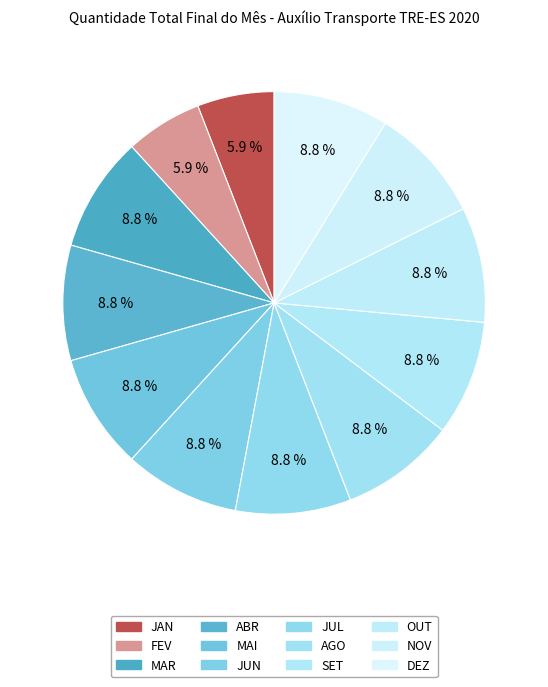

To the nearest percent, what percentage of the pie is JUN?

9%